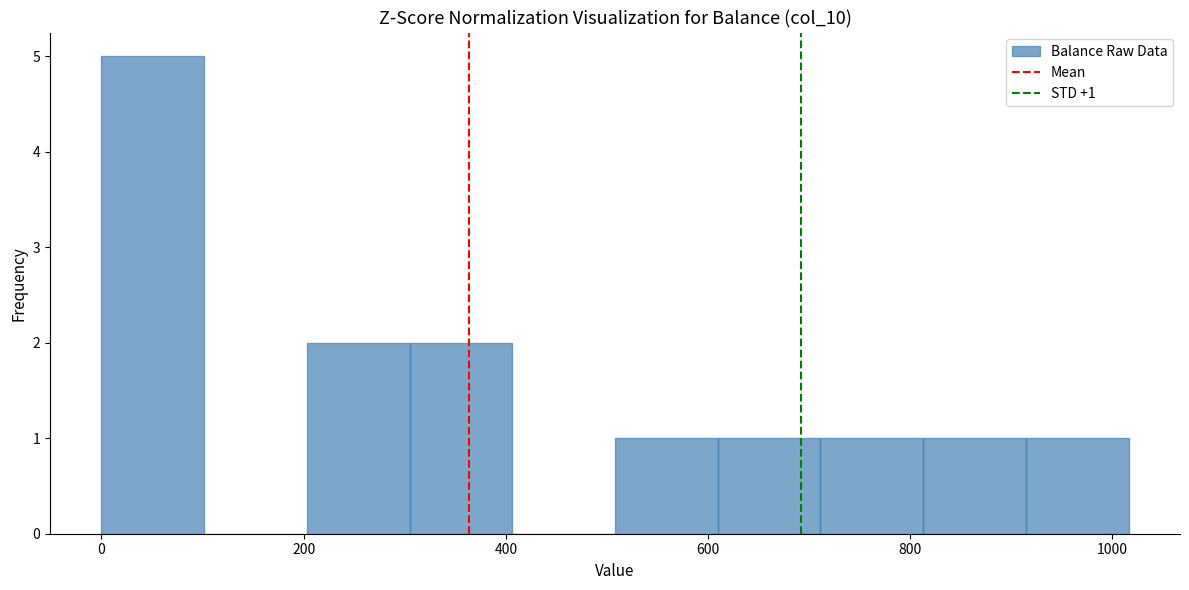

Which range on the x-axis has the tallest bar?

0 to 100